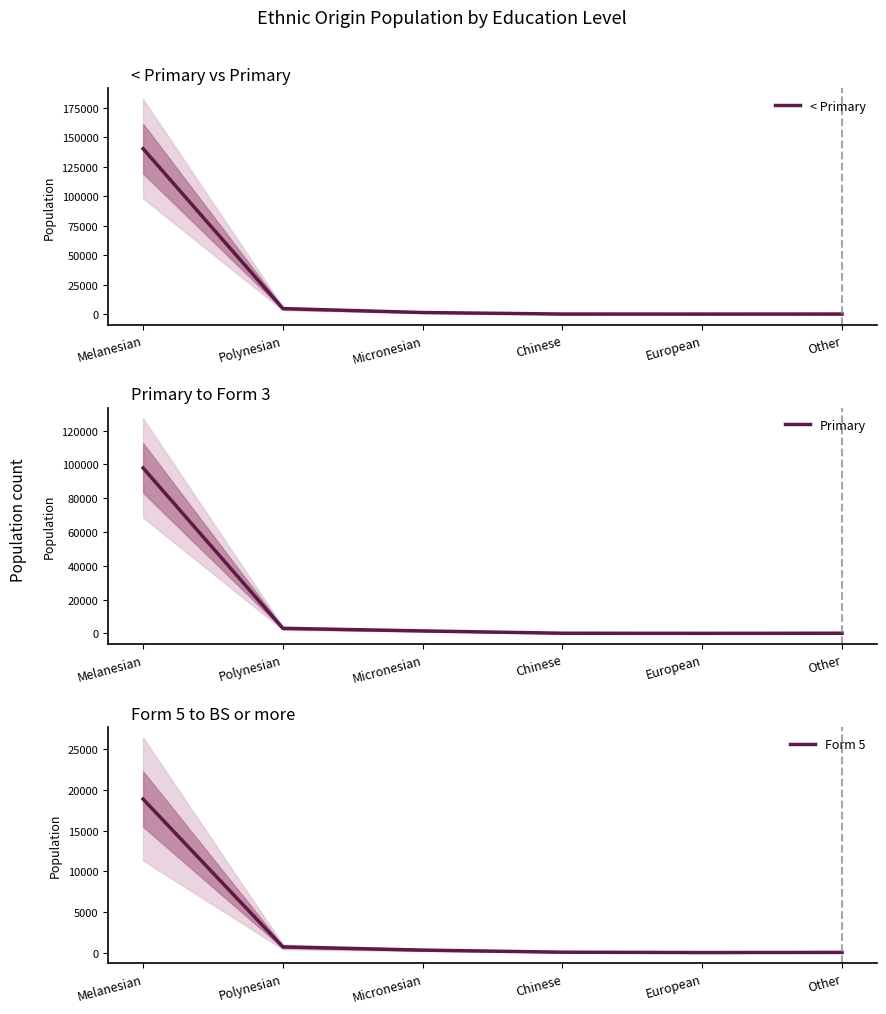

Which has a higher value, European or Chinese?

Chinese